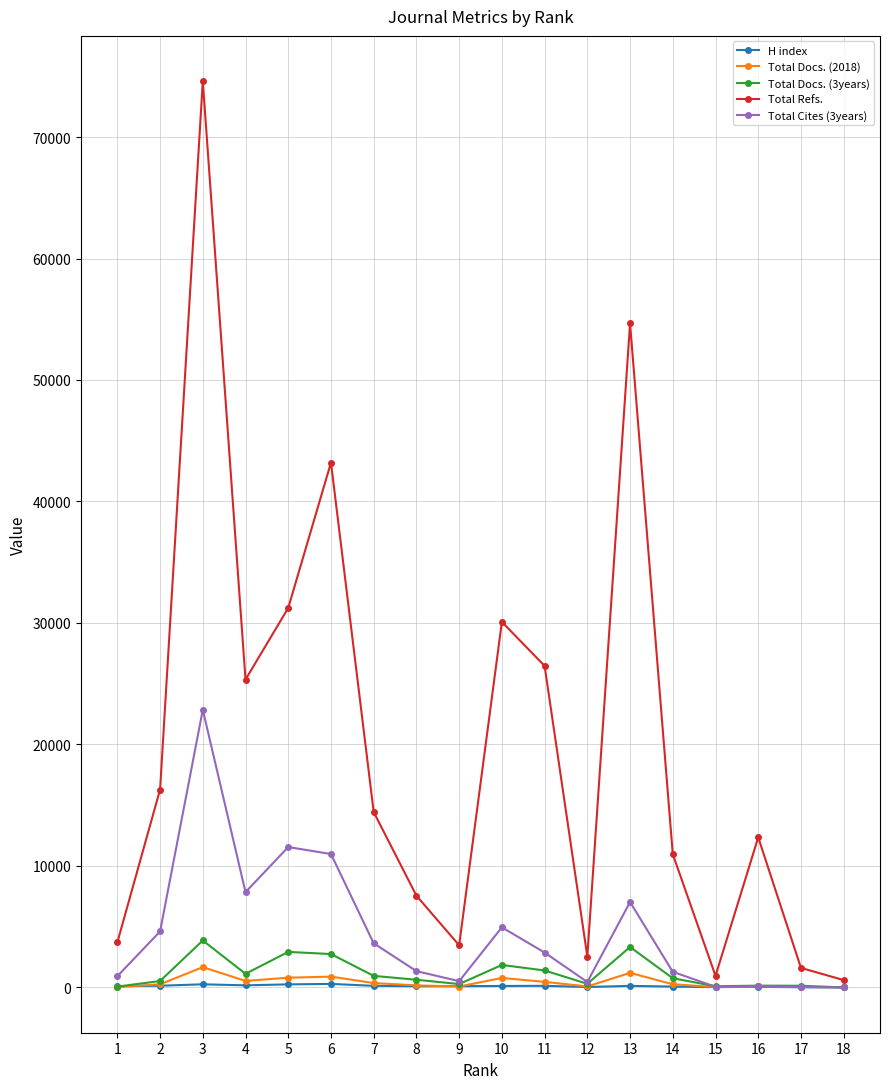

Is it true that Total Refs. equals 7550 at 8?

True